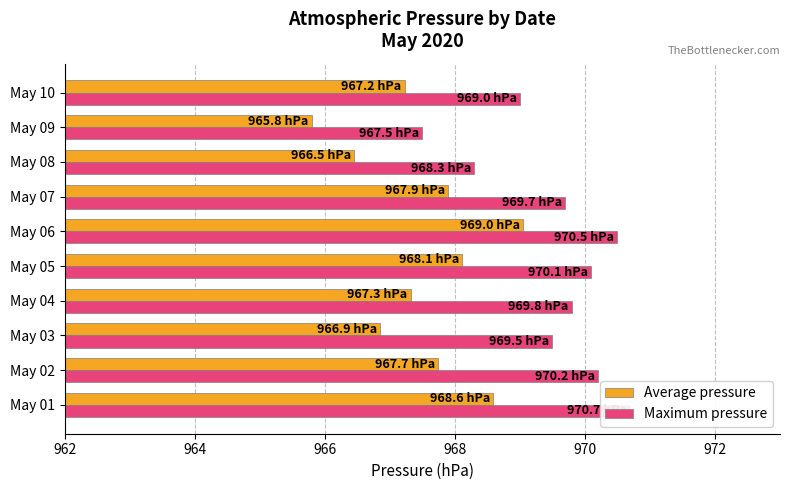

What is the average value of the Maximum pressure series?

969.5